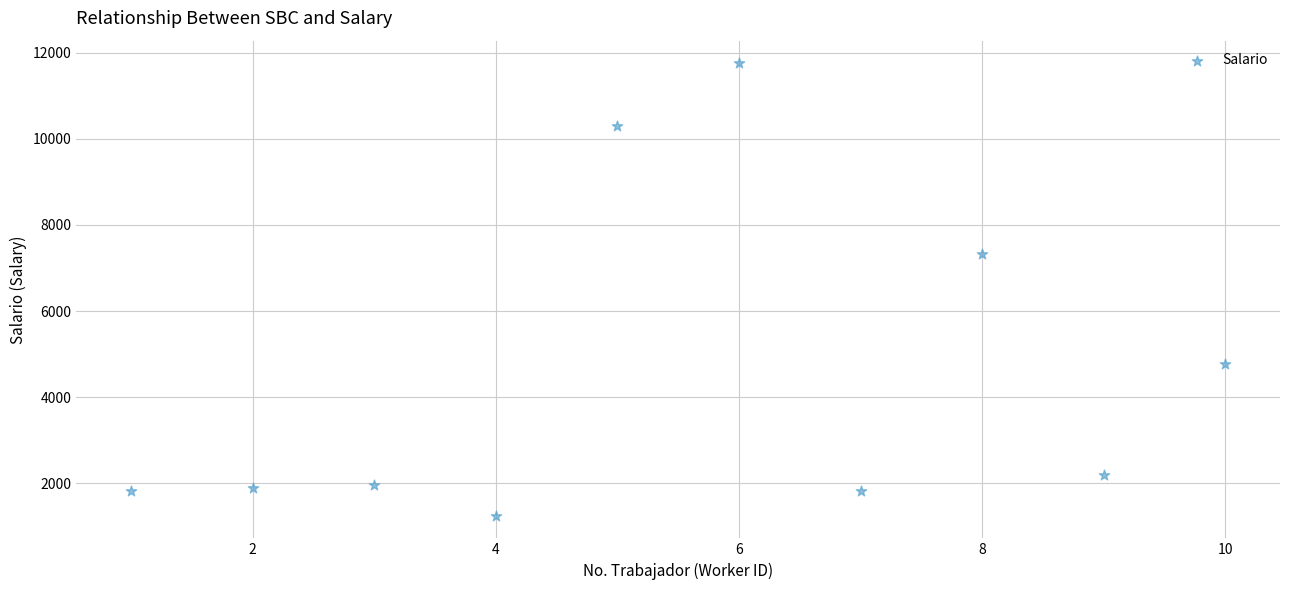

What is the range of Y values (max minus min)?

10502.4